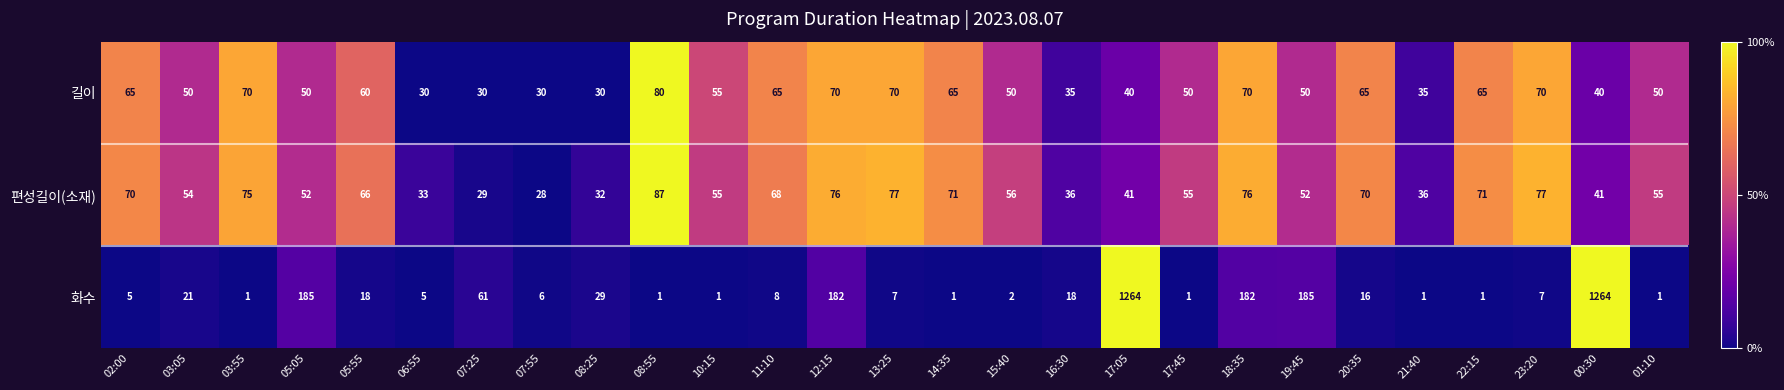

Which series has the largest range (max minus min)?

화수